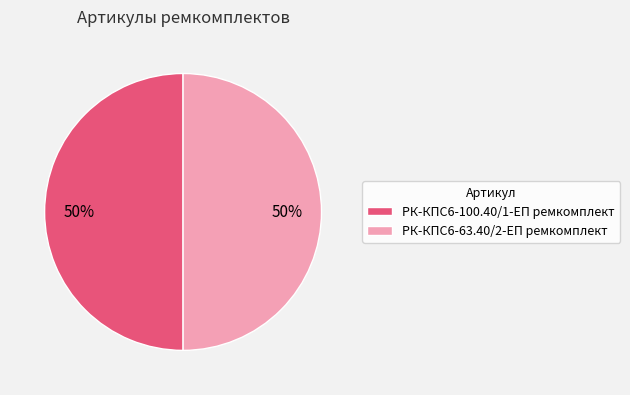

To the nearest percent, what is the average slice percentage?

50%